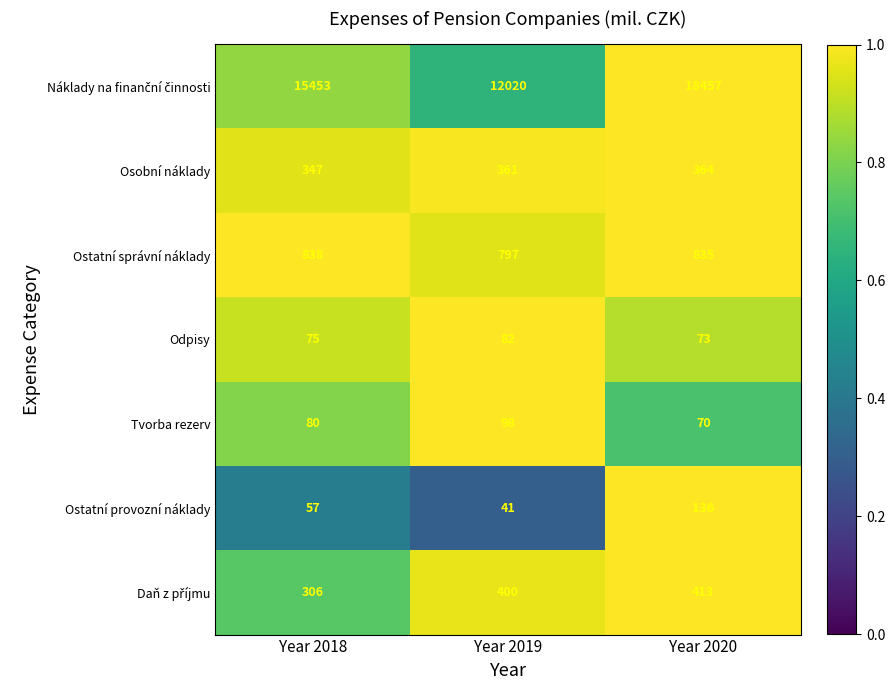

List the labels in order of Tvorba rezerv value, smallest first.

Year 2020, Year 2018, Year 2019